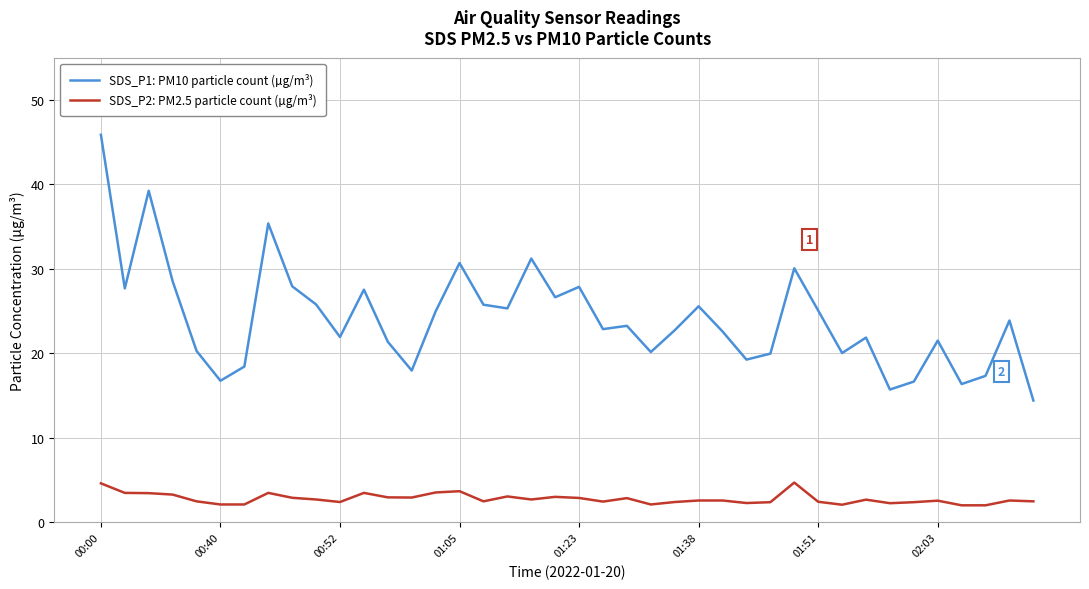

Does the chart have visible grid lines?

Yes